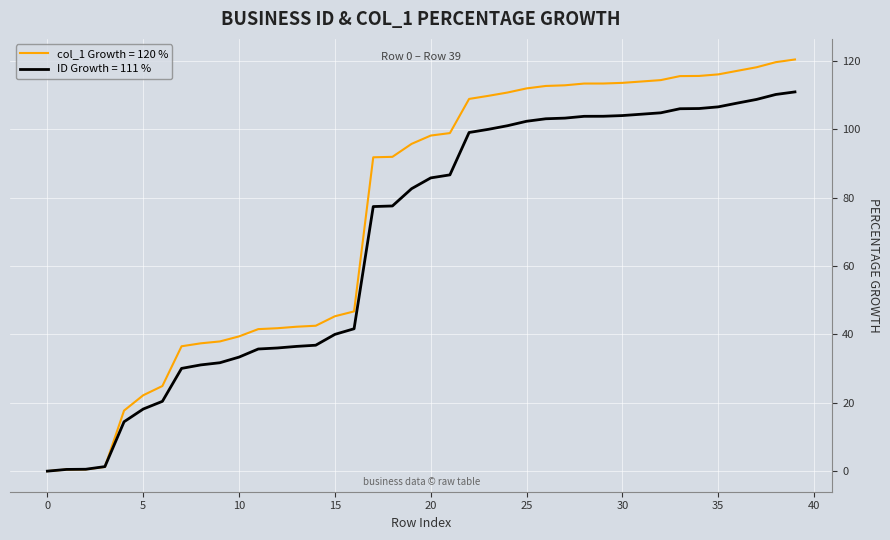

Count the number of categories in the chart.

40